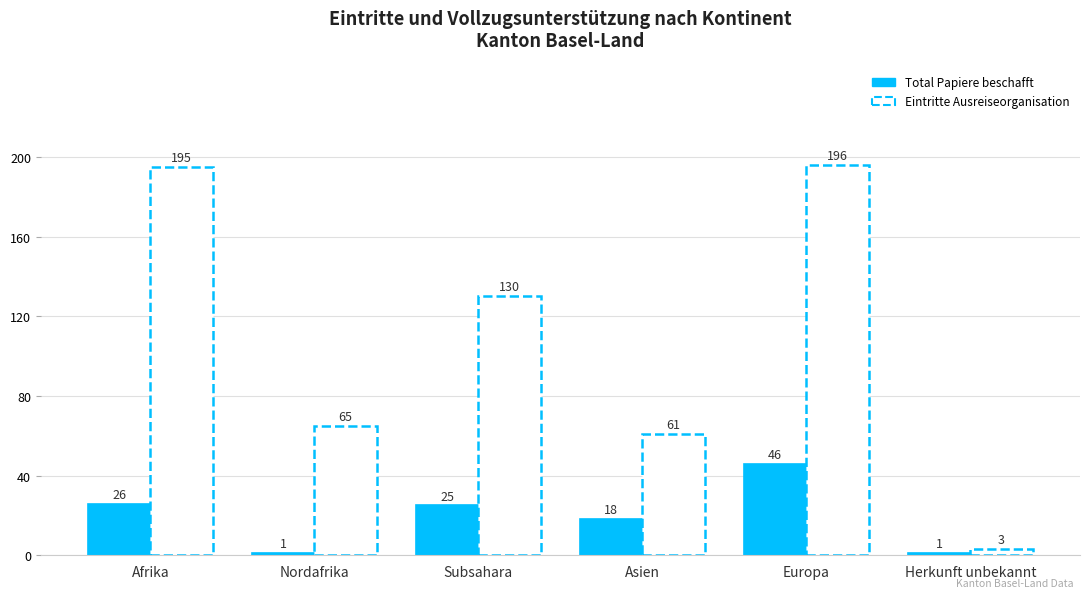

How many bars are there in each group?

2